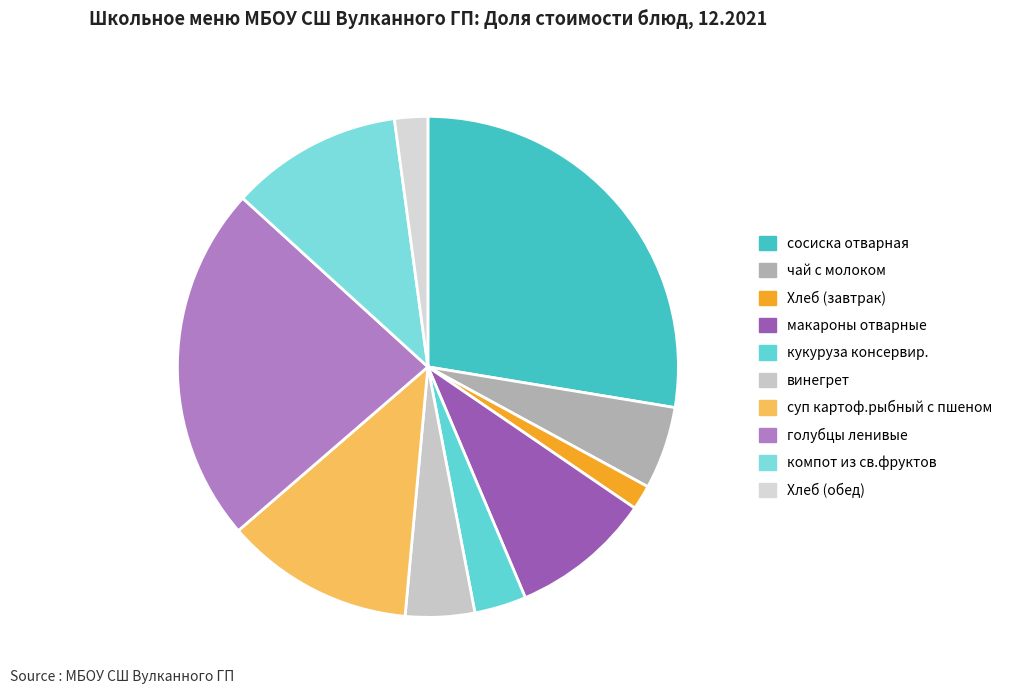

Approximately how many times larger is the value at суп картоф.рыбный с пшеном compared to макароны отварные?

1.3